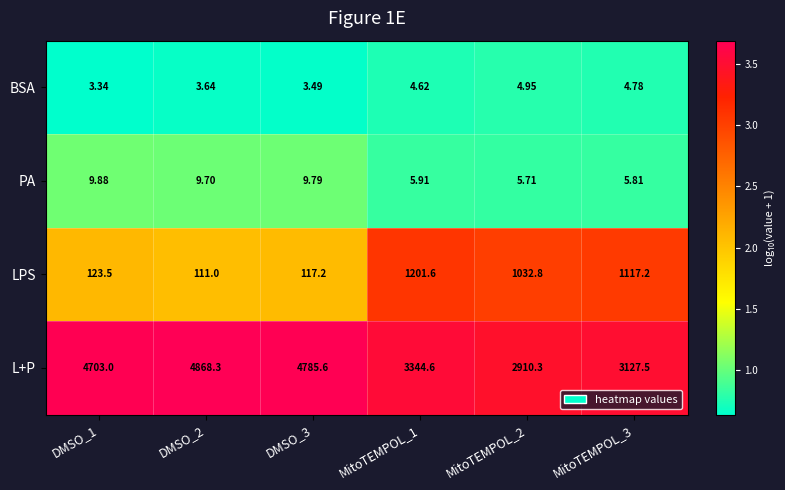

Between DMSO_1 and MitoTEMPOL_1, which series saw the biggest shift?

L+P